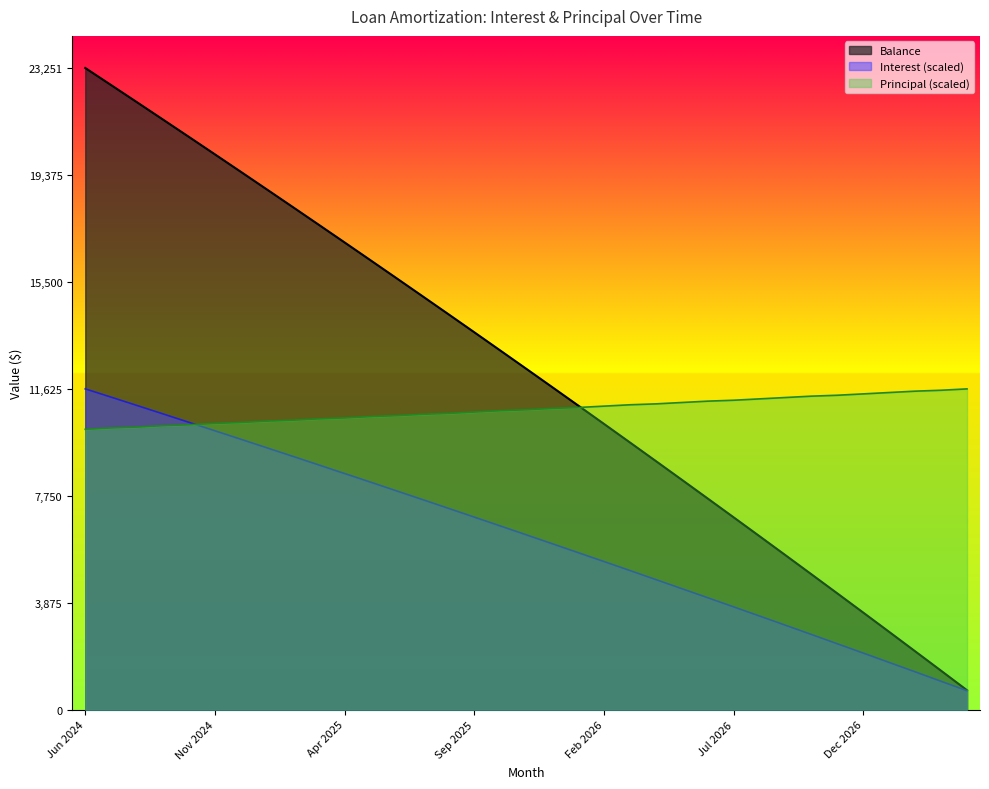

What position from the left is Sep 2026?

28